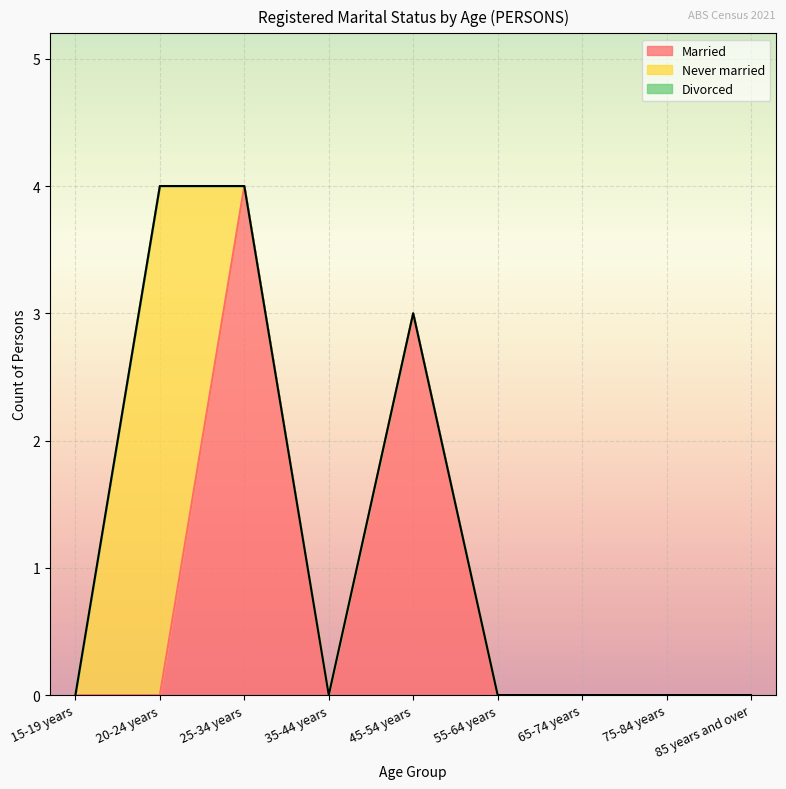

What is the label of the 2nd point from the right?

75-84 years